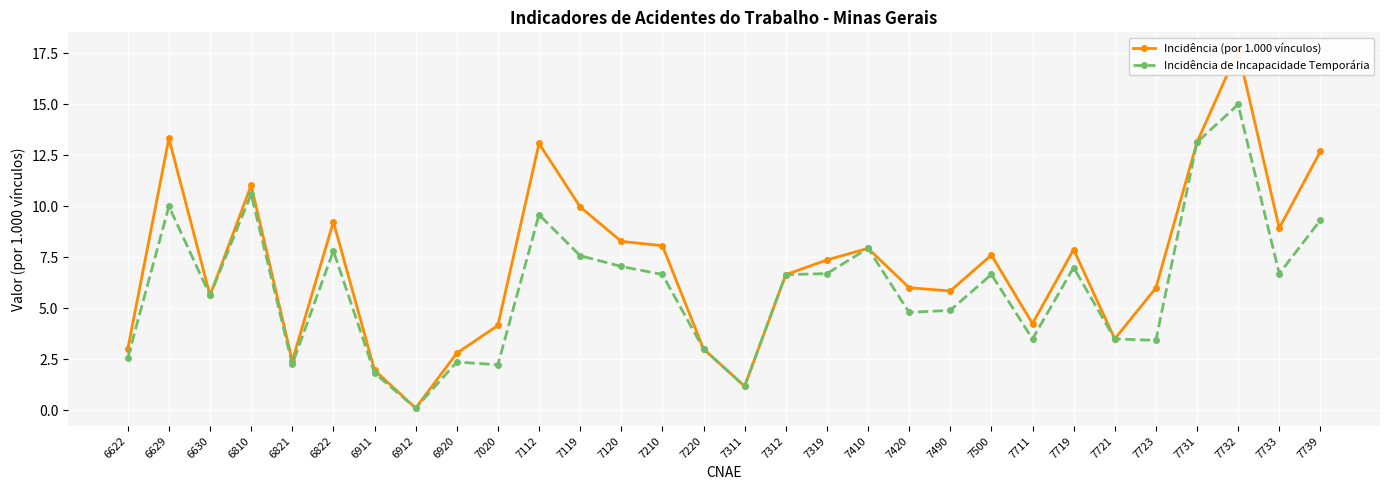

Where is the first local maximum for Incidência de Incapacidade Temporária?

6629